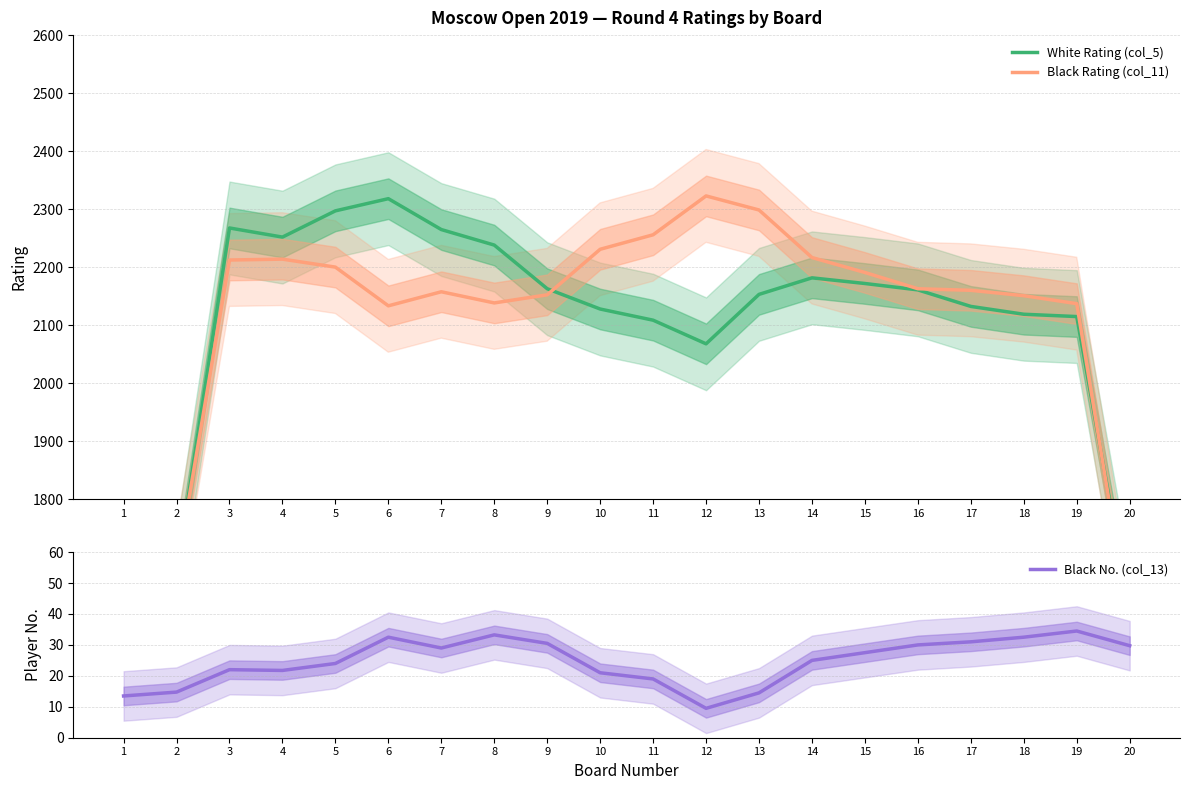

At how many categories does at least one series exceed 292?

20